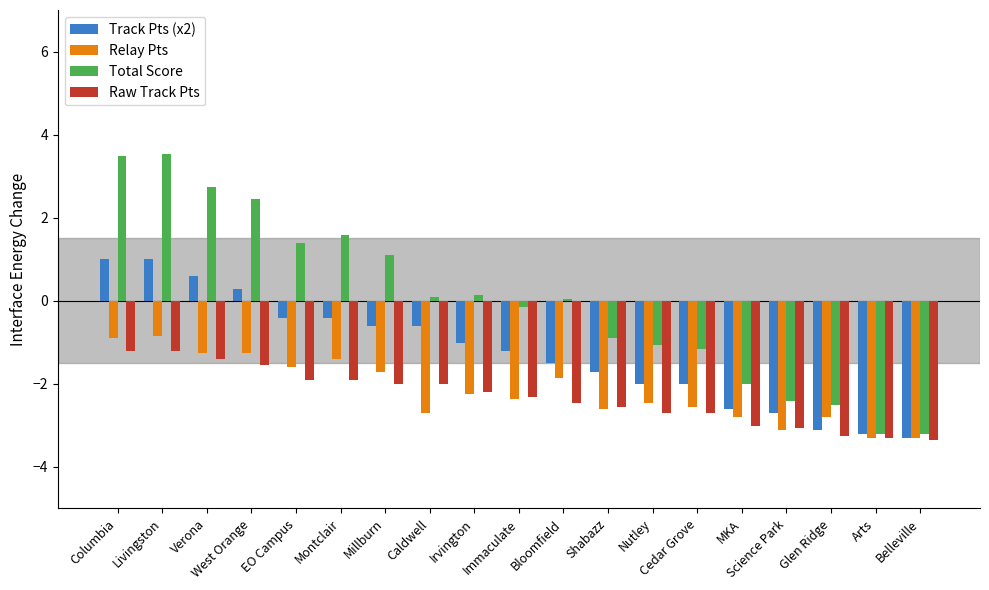

The Total Score series shows -3.2 at Arts. True or false?

True